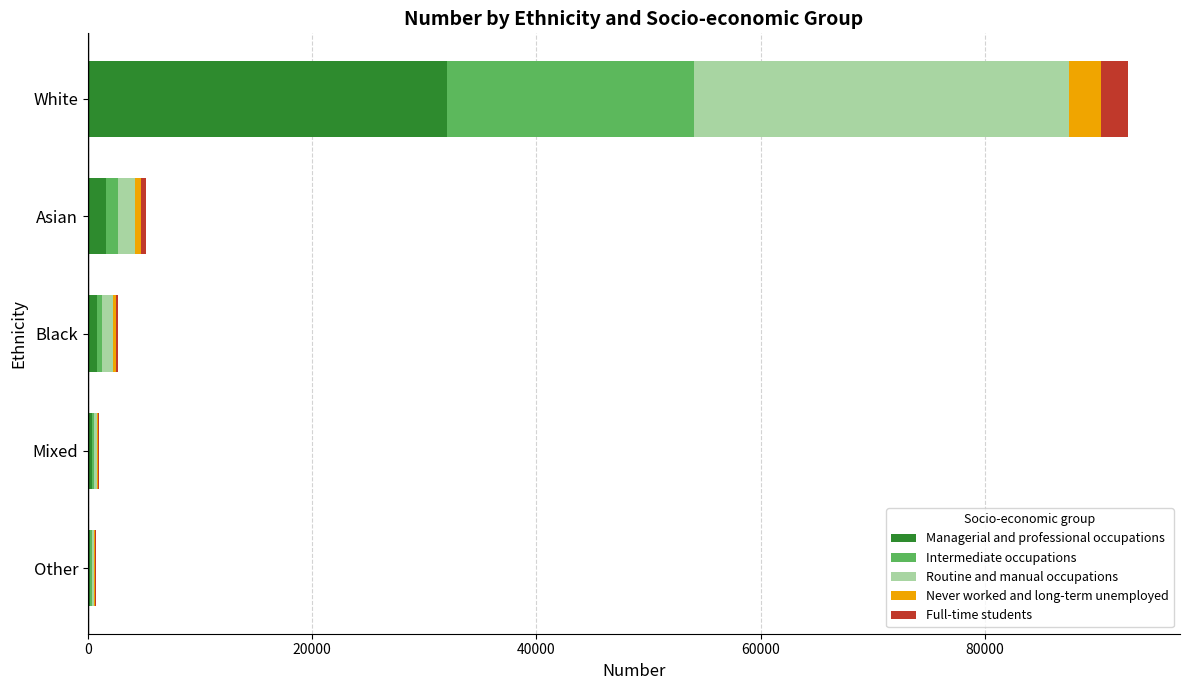

Count the number of categories in the chart.

5